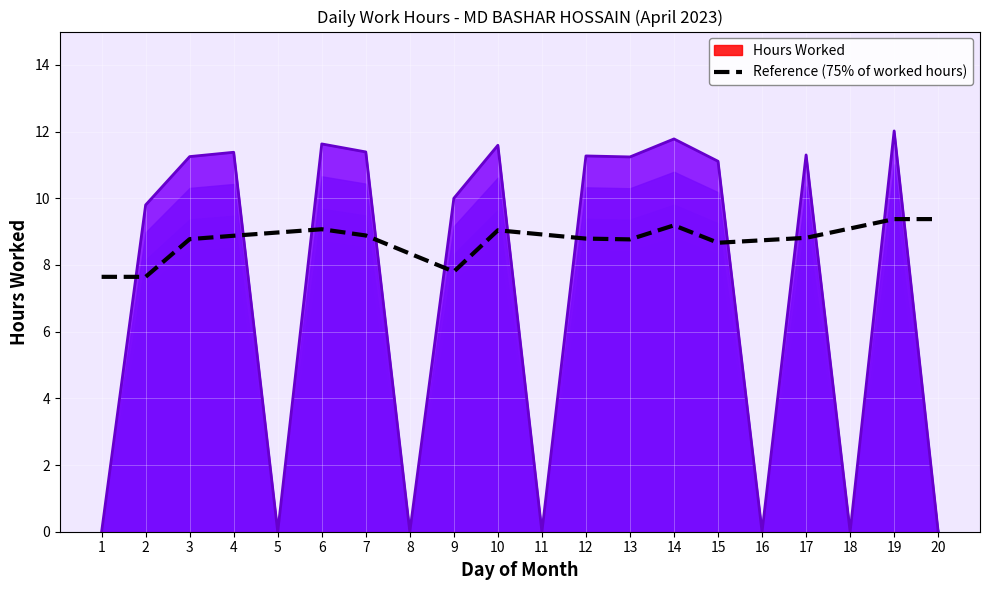

Where is the data nearest to the value 8?

9